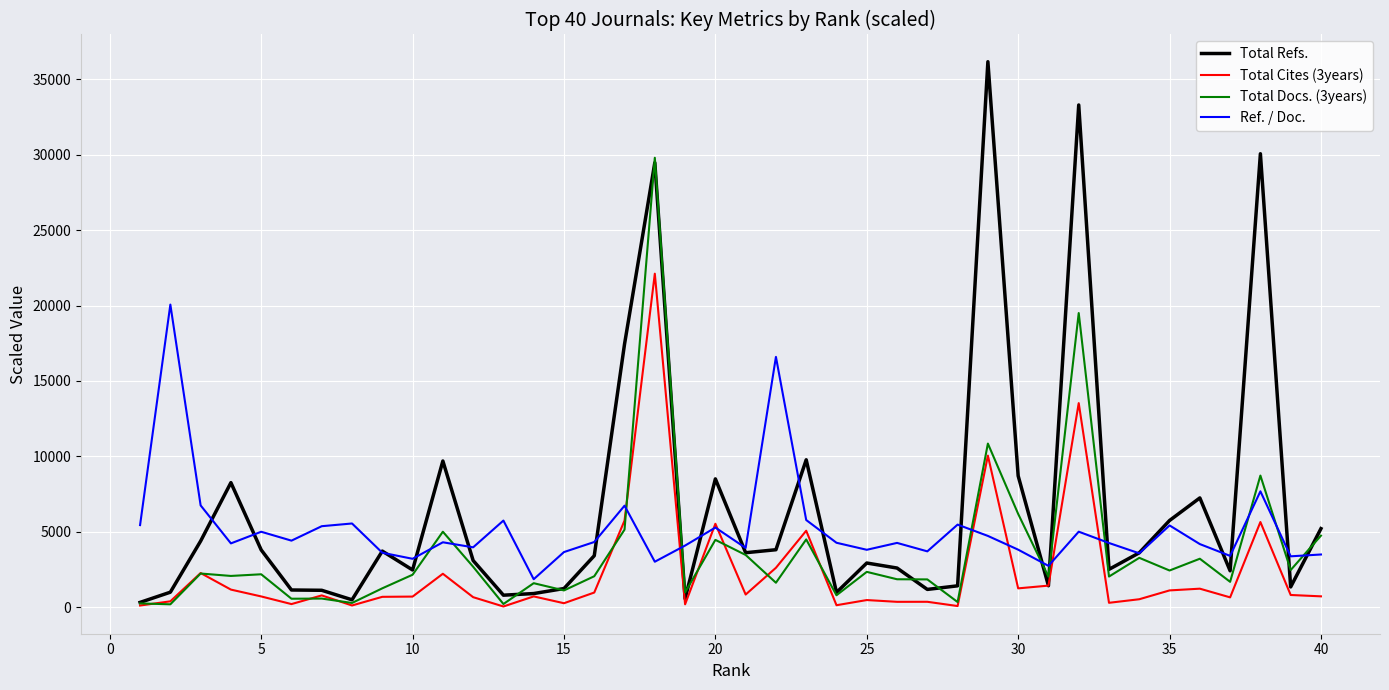

After their last crossing, which series has the higher values: Ref. / Doc. or Total Docs. (3years)?

Total Docs. (3years)